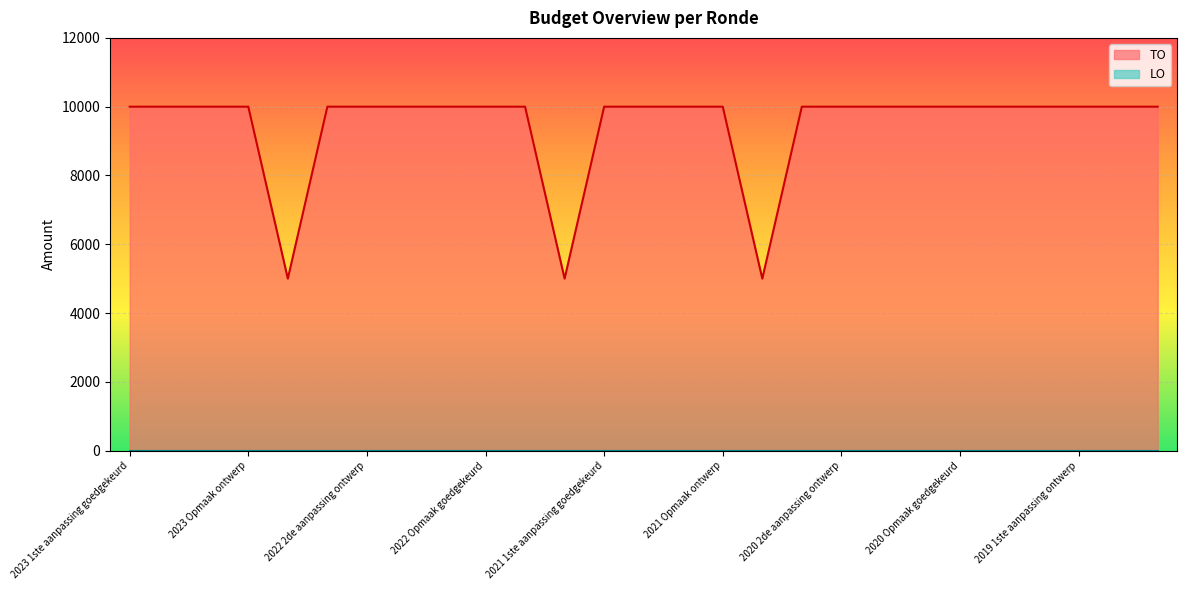

True or false: the data has more than 1 interior local peaks.

False